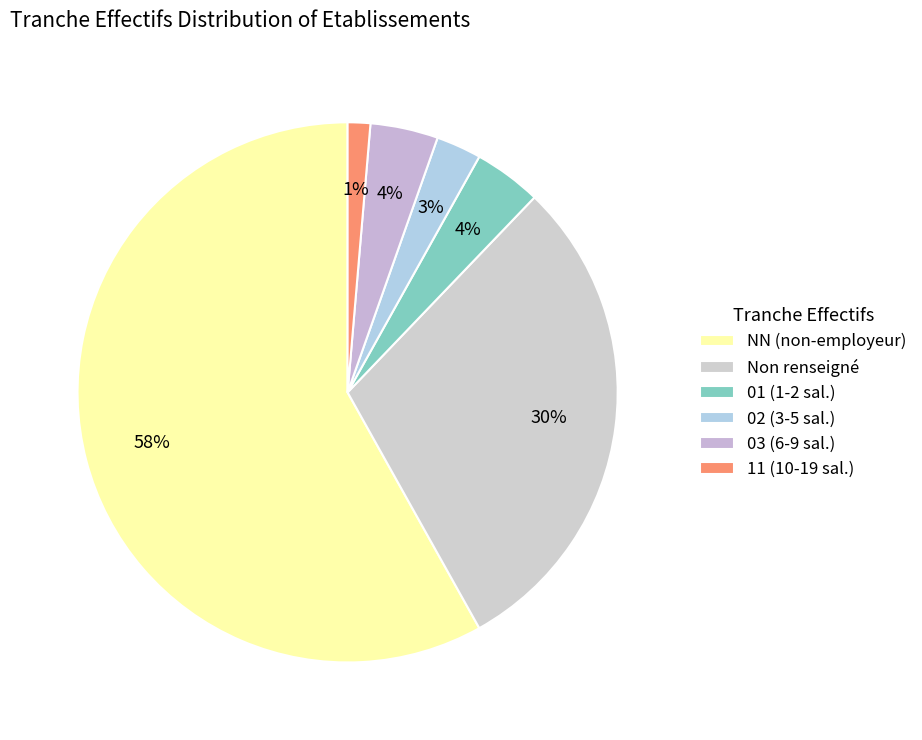

What is the largest slice in the pie chart?

NN (non-employeur)